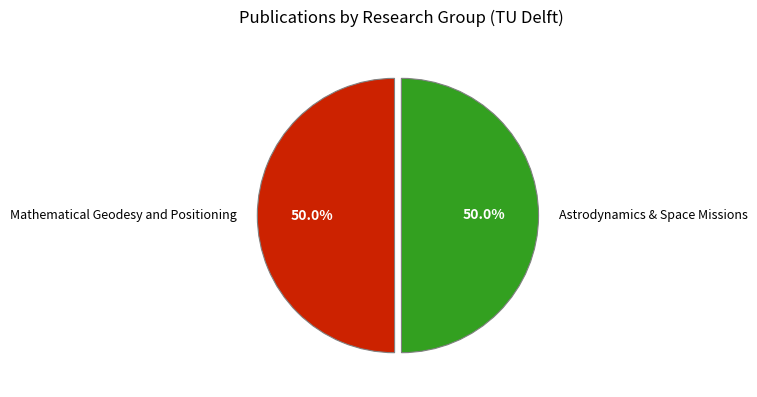

What is the ratio of the value at Mathematical Geodesy and Positioning to the value at Astrodynamics & Space Missions?

1.0